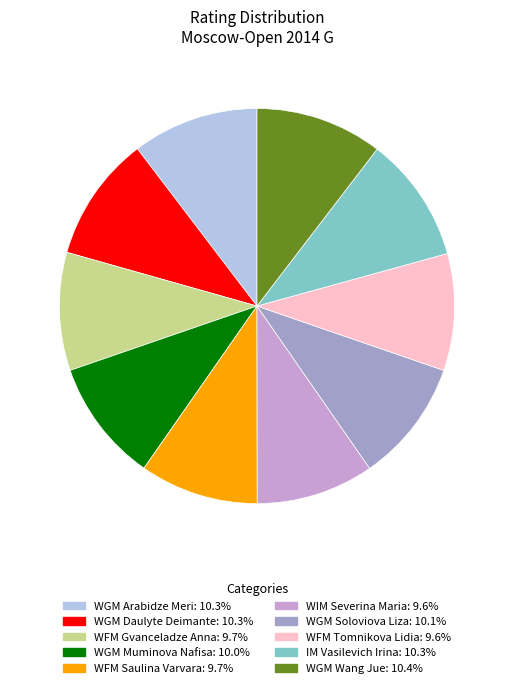

Does WGM Daulyte Deimante represent more than half of the total?

No